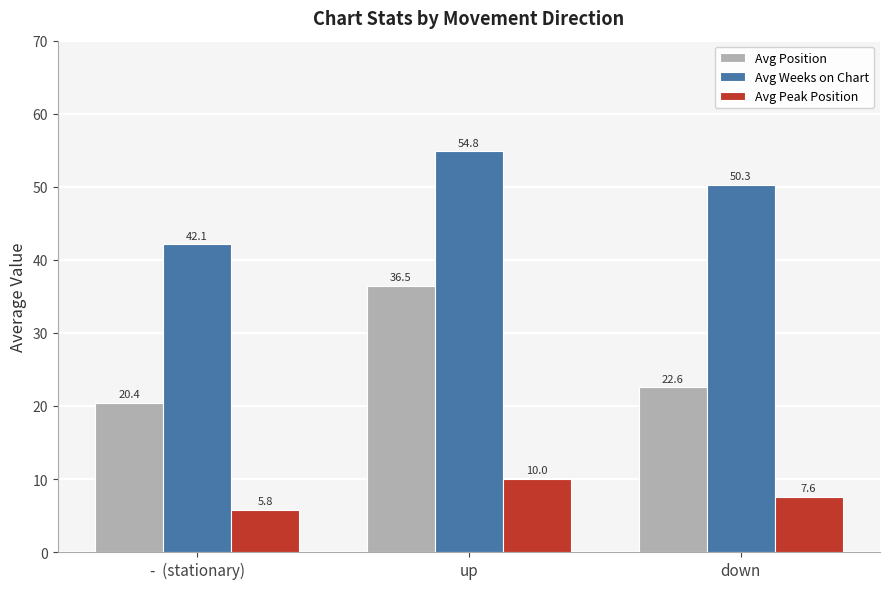

List the series in order of their peak value, lowest first.

Avg Peak Position, Avg Position, Avg Weeks on Chart